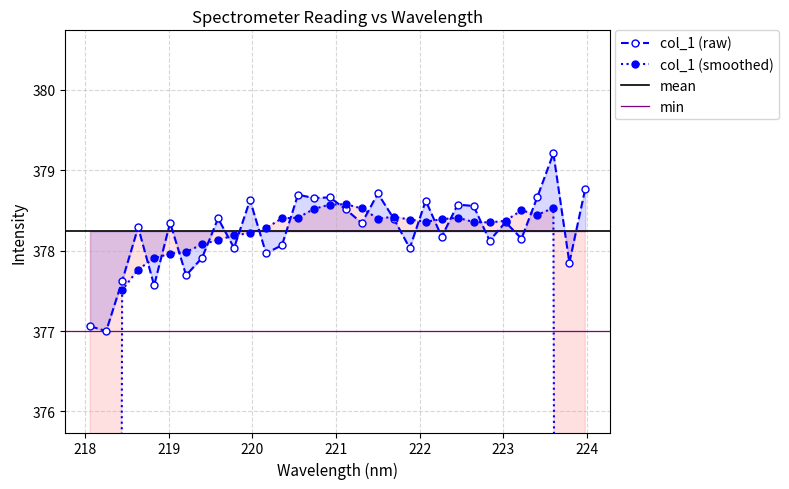

Reading left to right, list all the values displayed in this chart.

218.0596=377.1	218.2508=377.0	218.442=377.6	218.6332=378.3	218.8244=377.6	219.0156=378.3	219.2067=377.7	219.3979=377.9	219.589=378.4	219.7801=378.0	219.9712=378.6	220.1623=378.0	220.3533=378.1	220.5444=378.7	220.7354=378.7	220.9264=378.7	221.1174=378.5	221.3083=378.3	221.4993=378.7	221.6902=378.4	221.8812=378.0	222.0721=378.6	222.263=378.2	222.4538=378.6	222.6447=378.6	222.8355=378.1	223.0264=378.4	223.2172=378.1	223.408=378.7	223.5987=379.2	223.7895=377.9	223.9802=378.8